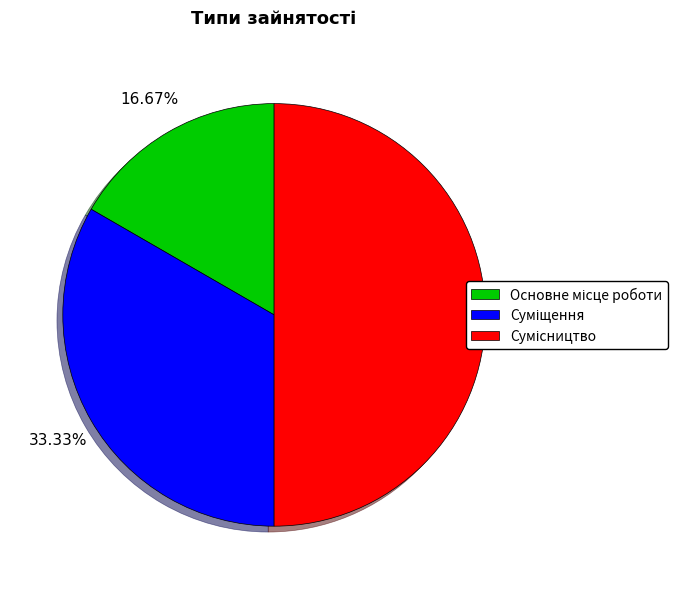

What percentage is the Сумісництво slice, to the nearest percent?

50%